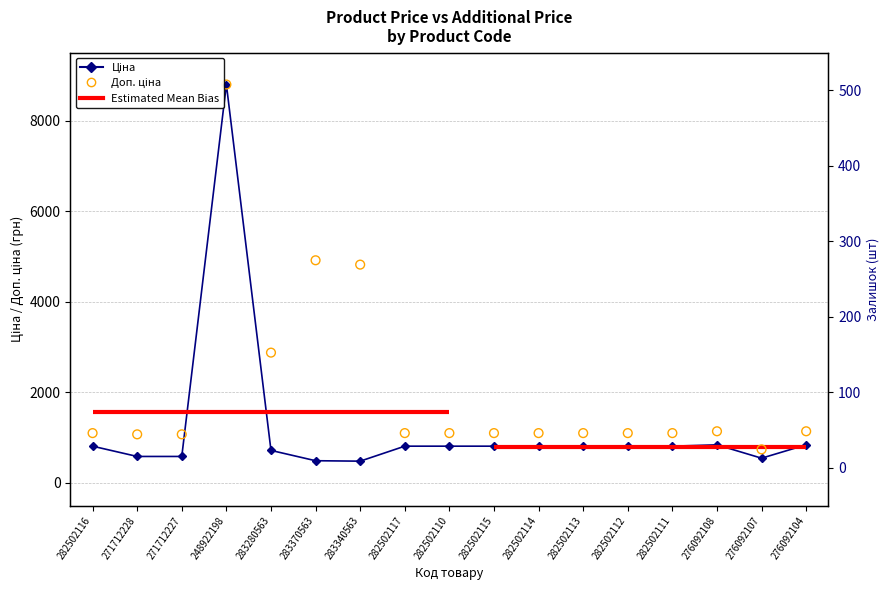

Which series has the largest total across all categories?

Доп. ціна